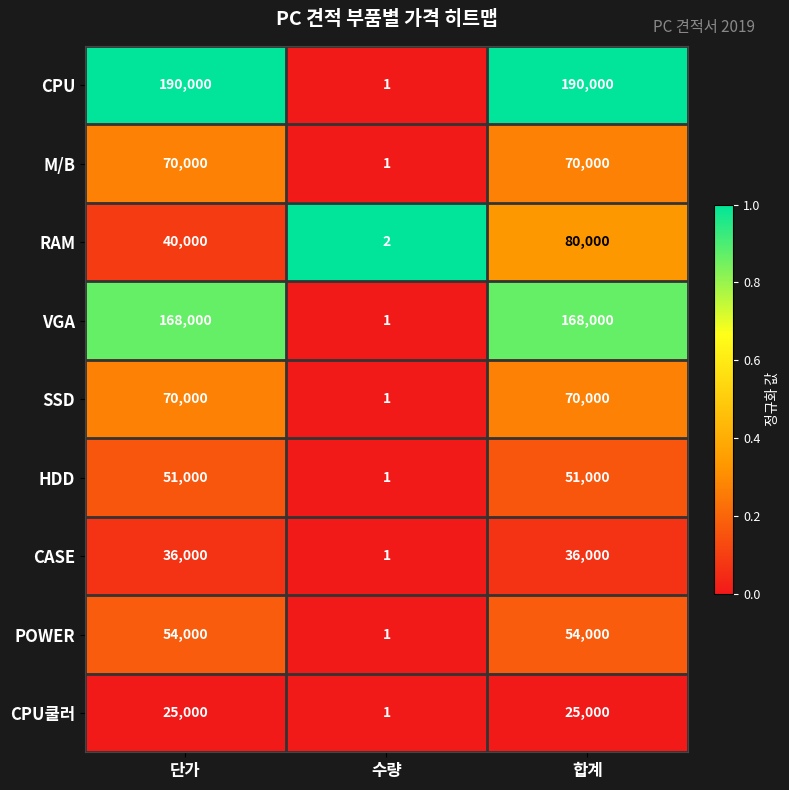

Reading left to right, transcribe all the data shown in this chart.

CPU: 190000	1	190000
M/B: 70000	1	70000
RAM: 40000	2	80000
VGA: 168000	1	168000
SSD: 70000	1	70000
HDD: 51000	1	51000
CASE: 36000	1	36000
POWER: 54000	1	54000
CPU쿨러: 25000	1	25000